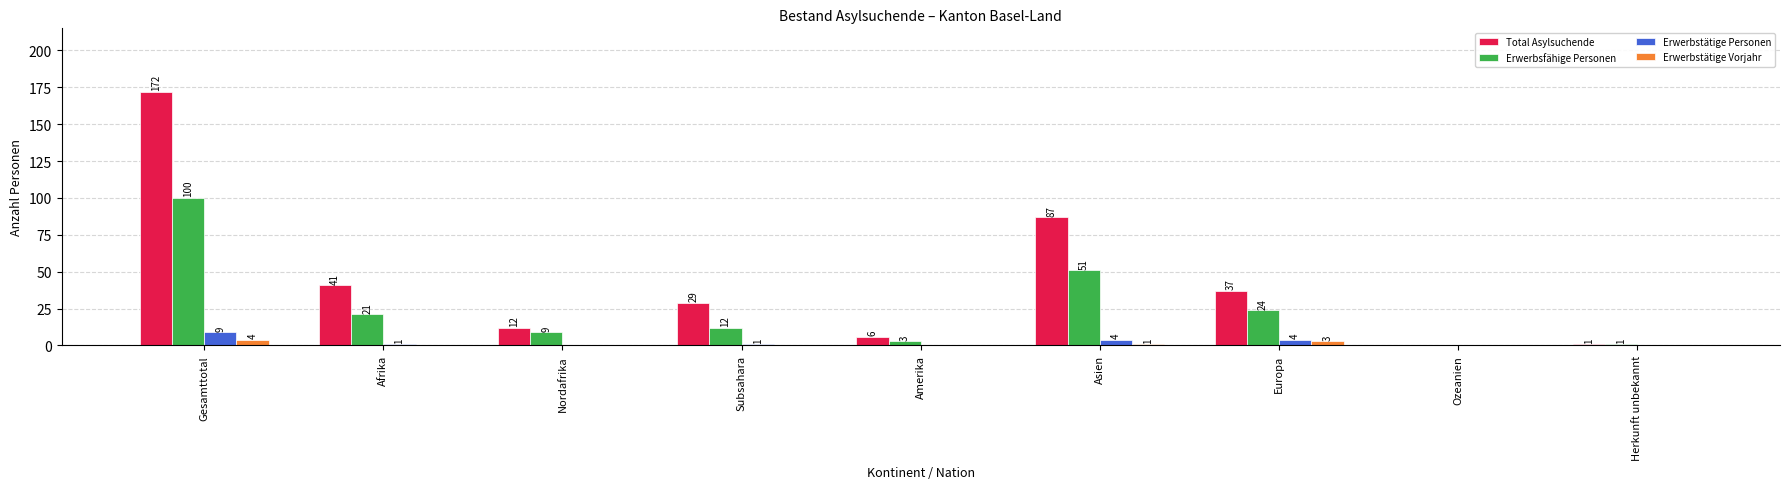

At which category is the sum across all series the highest?

Gesamttotal